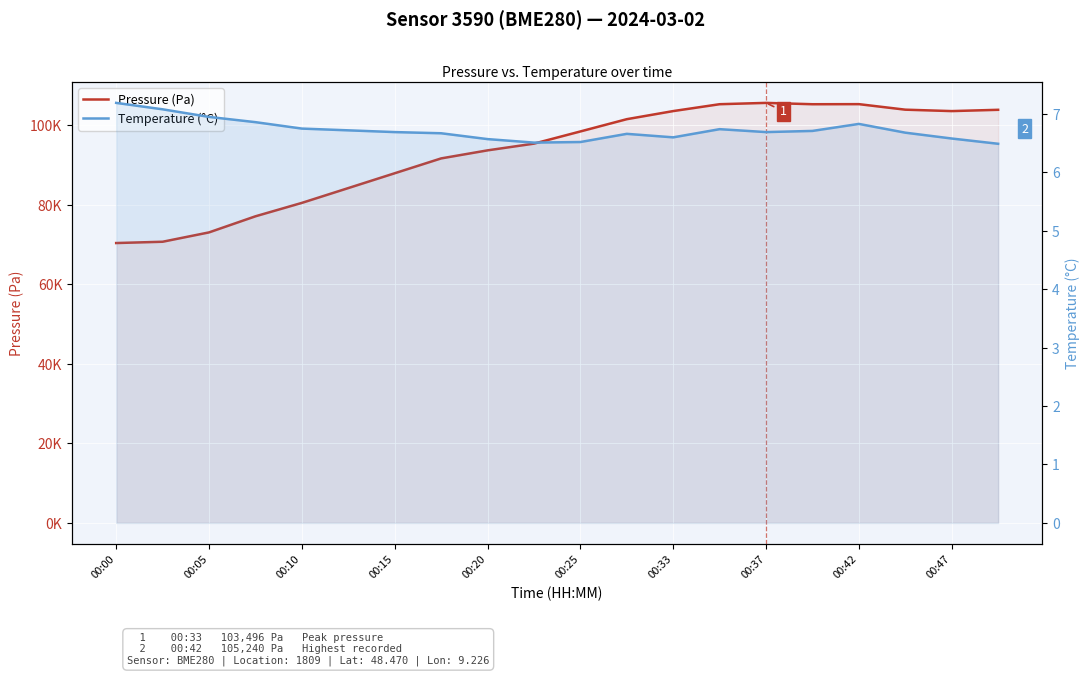

How many interior local valleys does the Temperature (°C) series have?

3